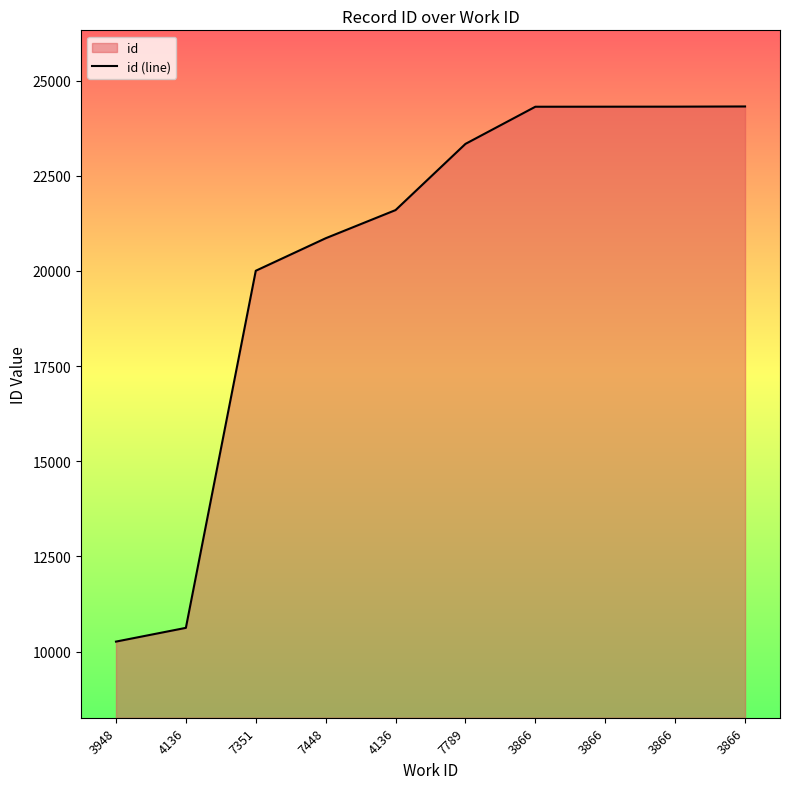

True or false: the data has more than 1 interior local peaks.

False